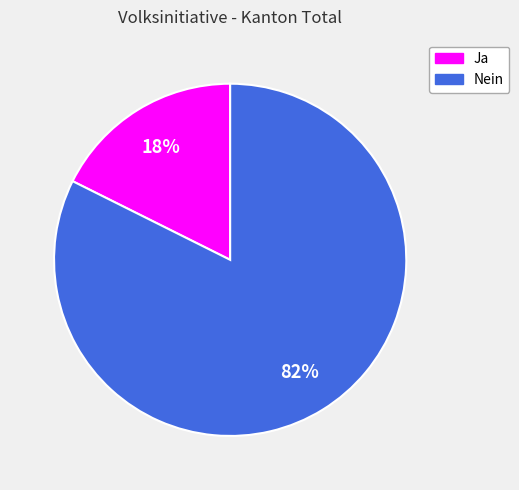

Is there any slice that represents more than half of the pie?

Yes